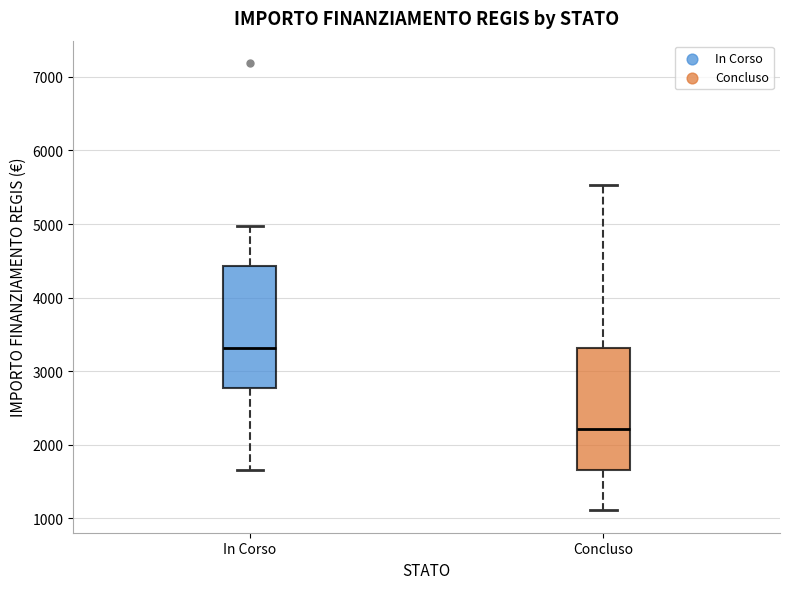

Reading left to right, transcribe this box plot: for each box, give where its median line is, the range the box spans, and where its two whiskers end, as read against the y-axis. The values are not printed on the chart, so give them approximately, as read against the axis.

In Corso: median 3300, box 2800 to 4400, whiskers 1700 to 5000
Concluso: median 2200, box 1700 to 3300, whiskers 1100 to 5500